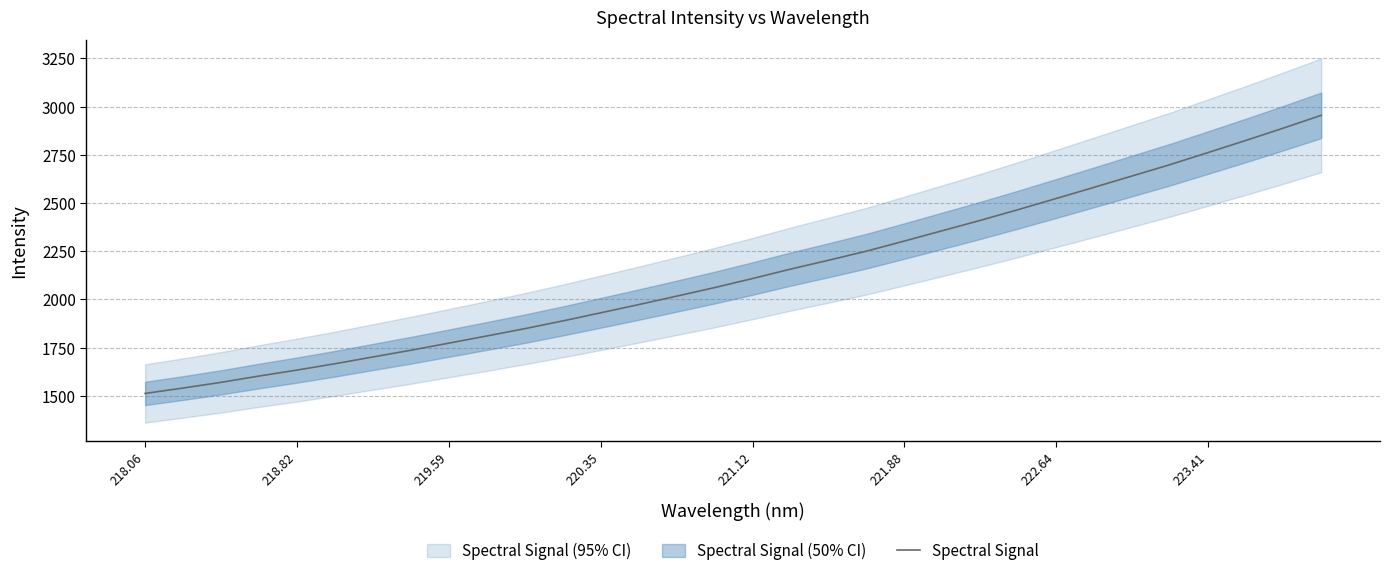

At which category does the chart reach its minimum across all series?

218.06